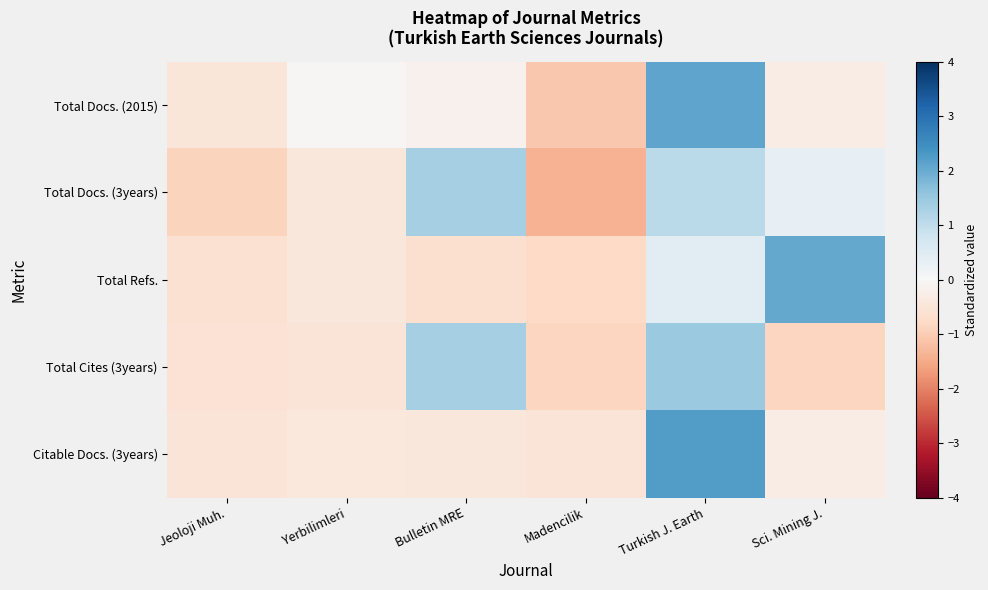

Which category has the lowest value across all series?

Madencilik